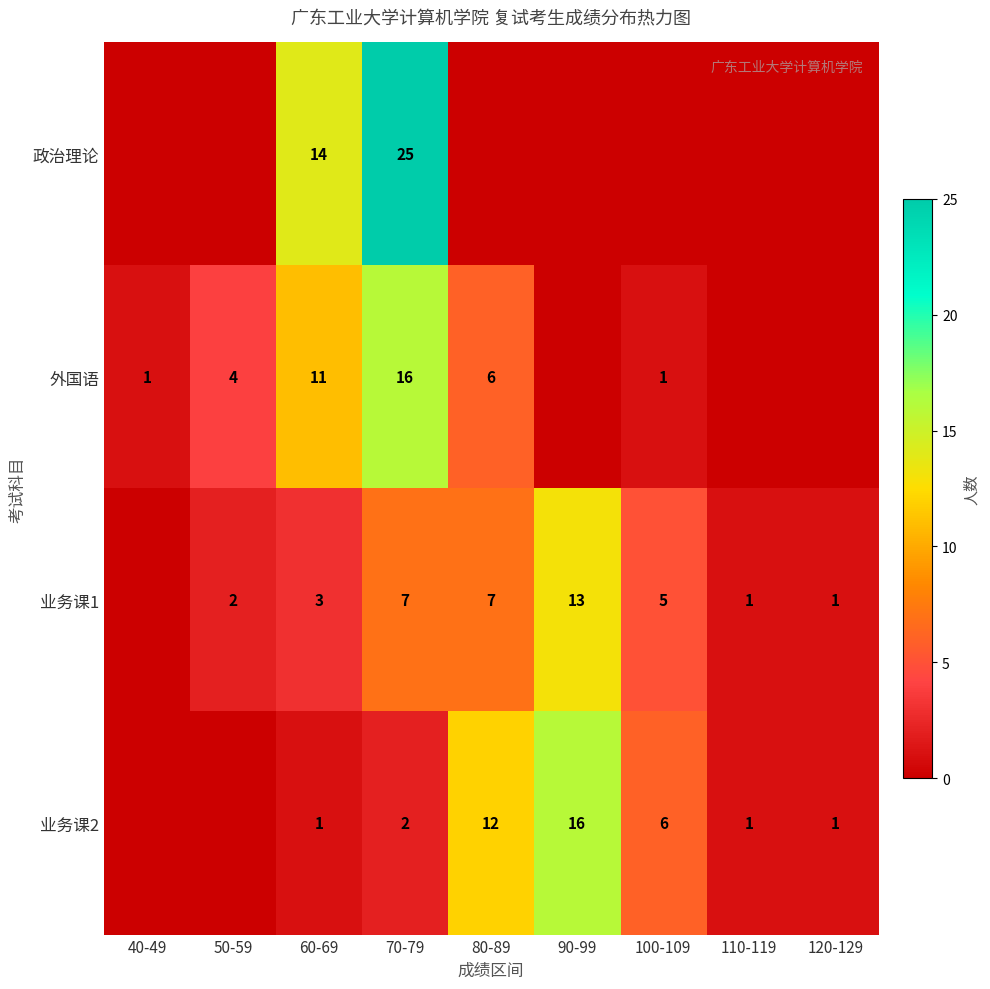

What is the spread (max minus min) of values at 70-79?

23